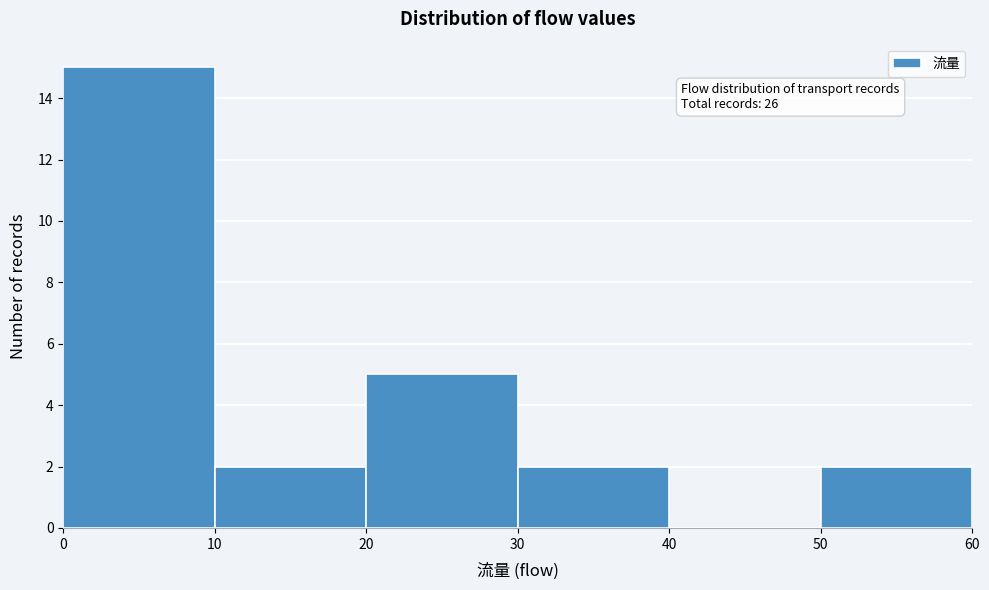

Which range on the x-axis has the tallest bar?

0 to 10